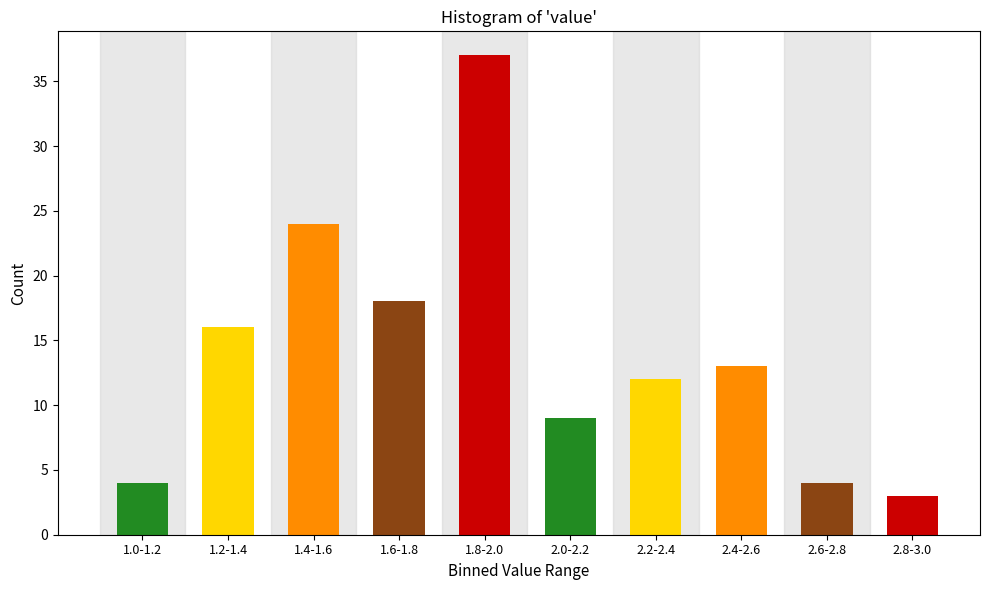

Reading left to right, what are all the values shown in this chart?

4	16	24	18	37	9	12	13	4	3